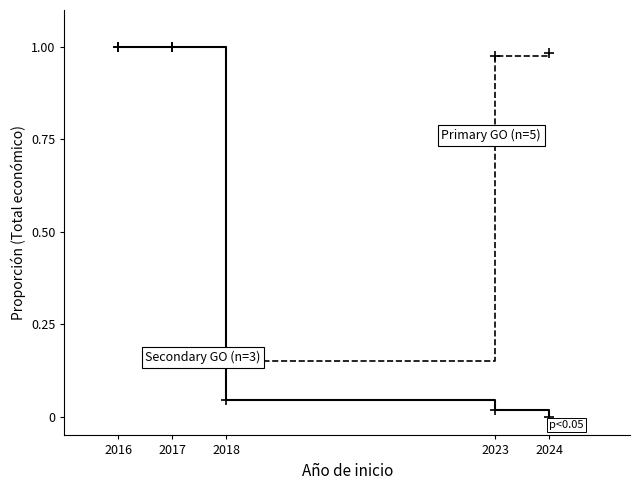

What is the total value across all series at 2017?

2.0